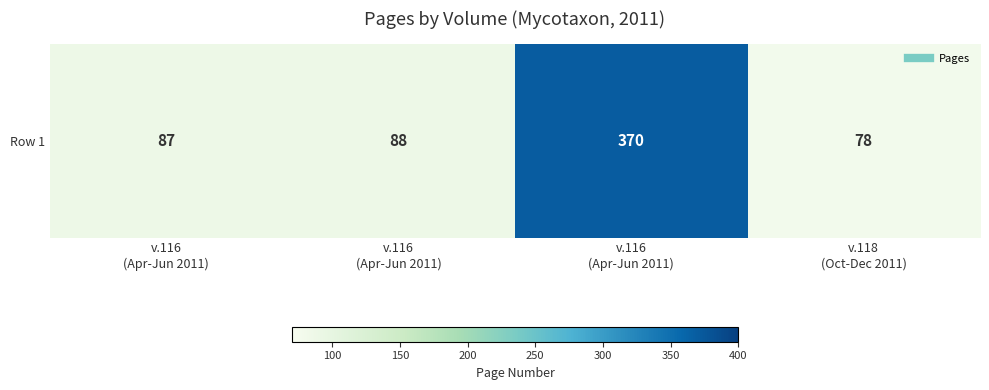

Rank the categories by value from highest to lowest.

v.116
(Apr-Jun 2011), v.116
(Apr-Jun 2011), v.116
(Apr-Jun 2011), v.118
(Oct-Dec 2011)